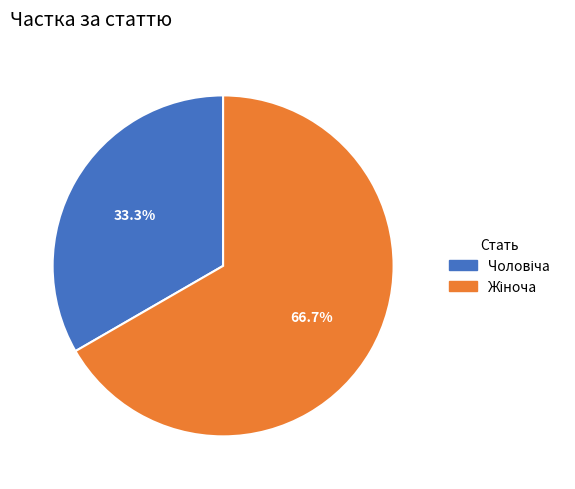

Is there any slice that represents more than half of the pie?

Yes